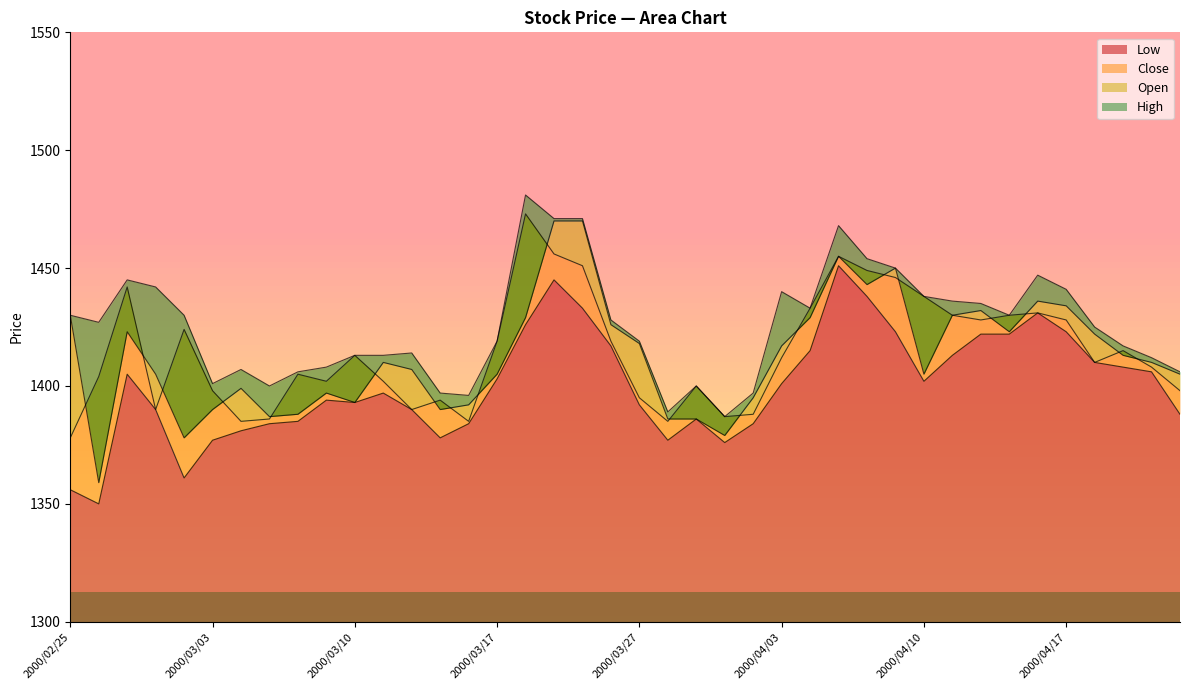

How many interior local valleys does the High series have?

8